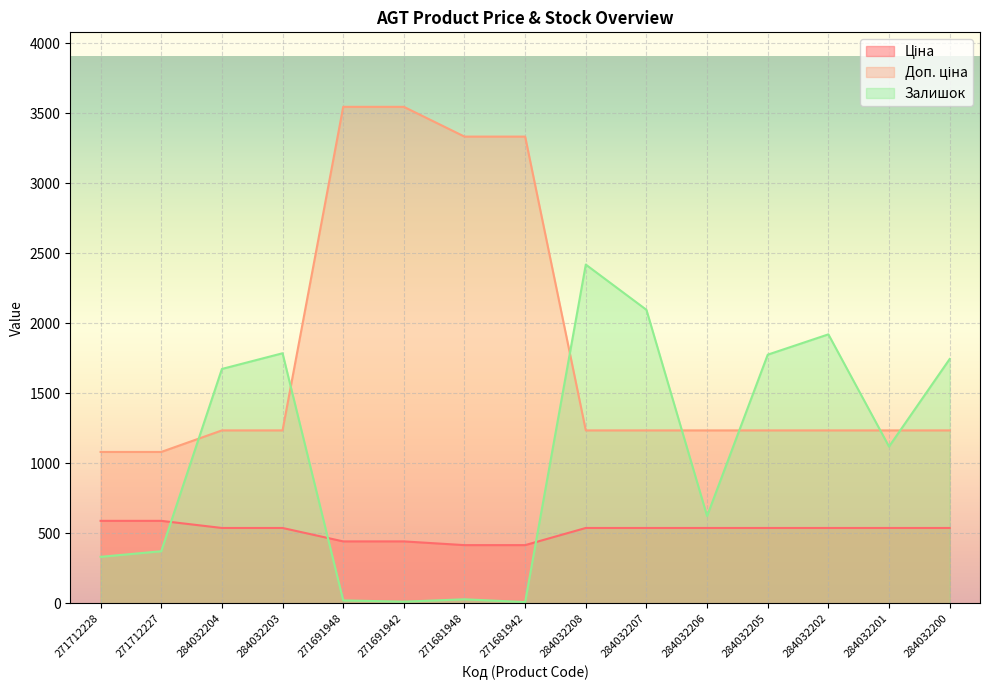

What is the label of the 3rd point from the left?

284032204